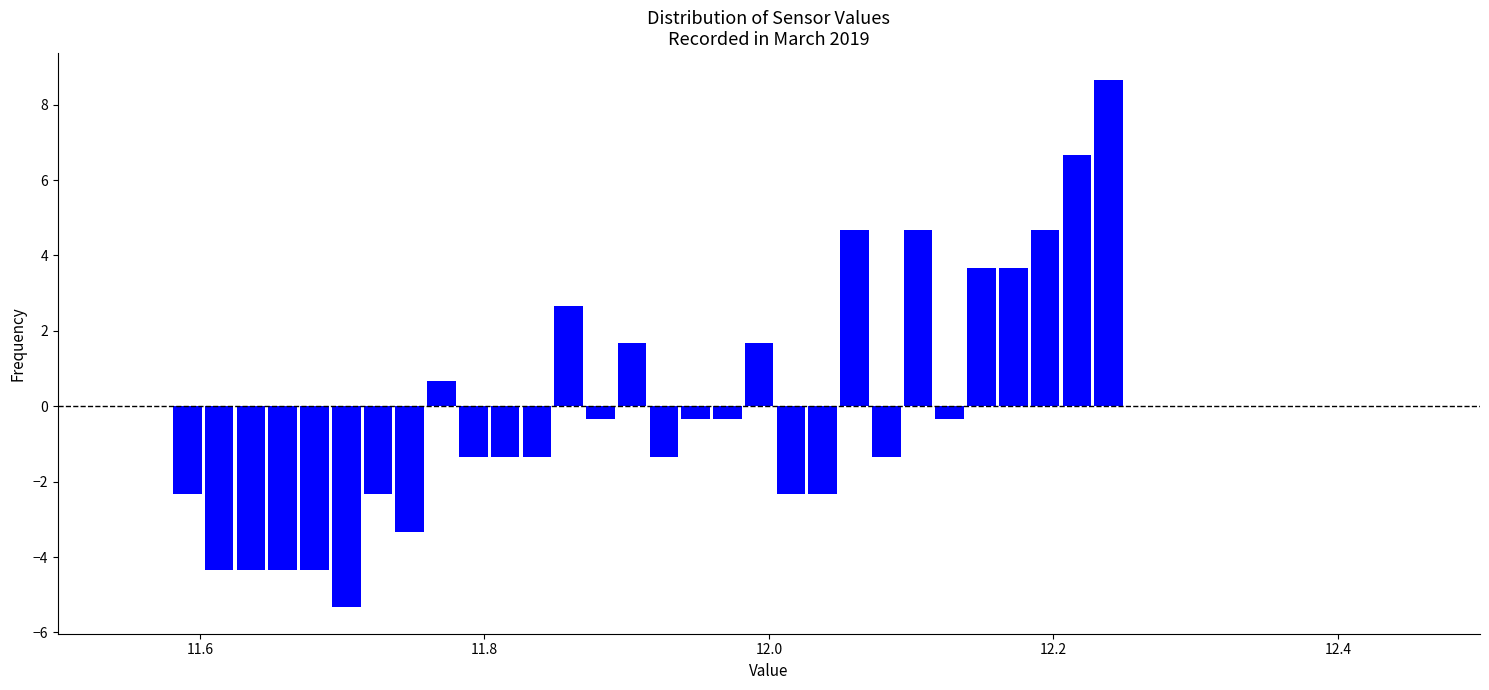

Around what value on the x-axis is the tallest bar? Give the approximate position of its centre, as read against the axis.

12.24